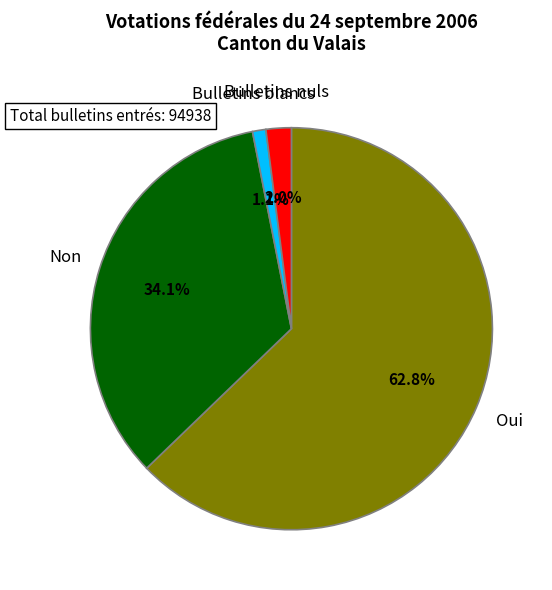

Does any single category account for the majority?

Yes